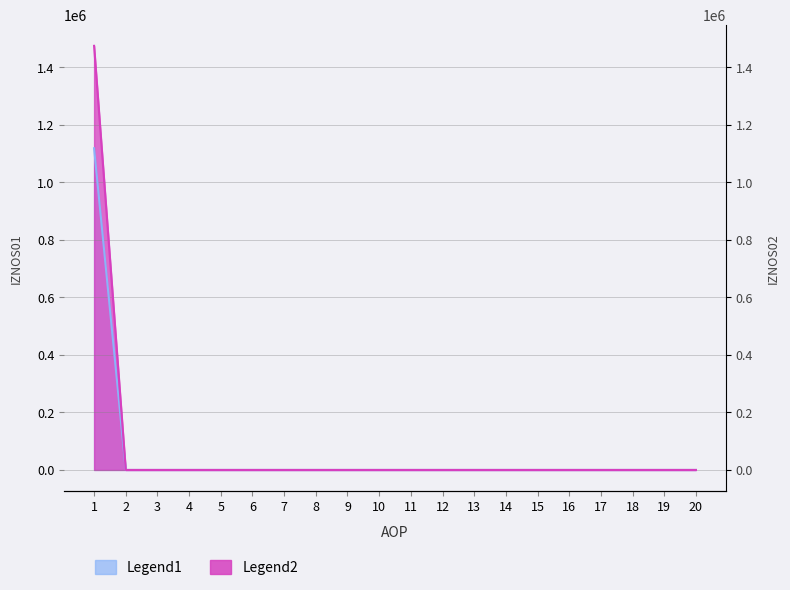

What is the greatest value displayed?

1474961.1